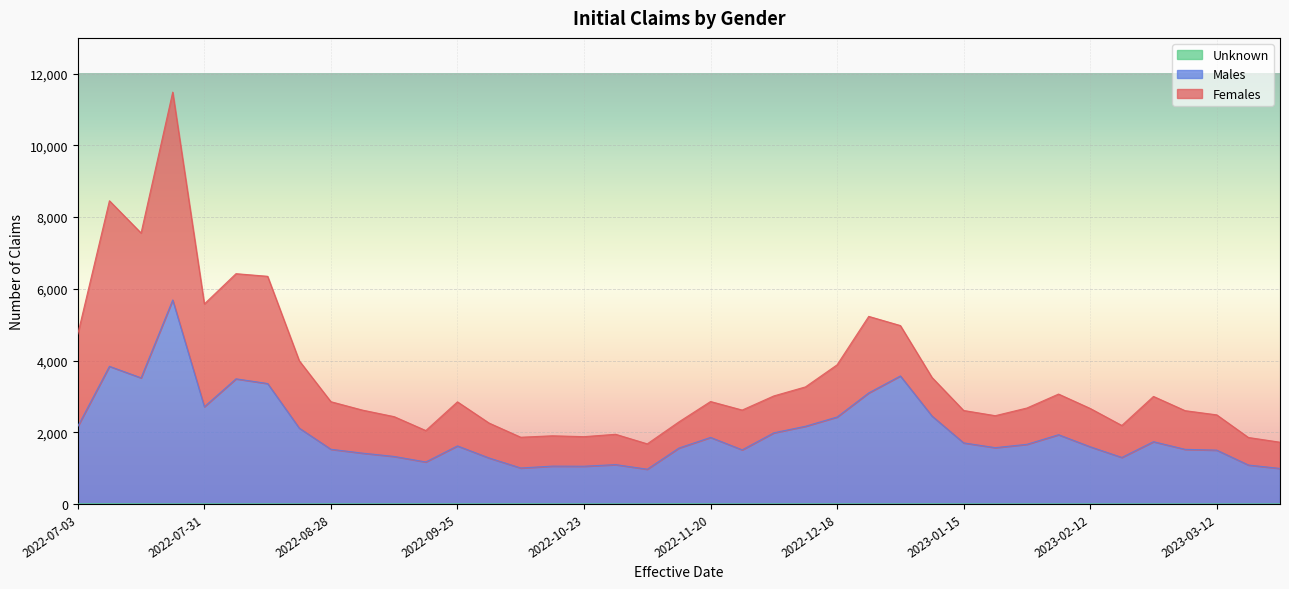

True or false: Males and Unknown intersect in this chart.

False